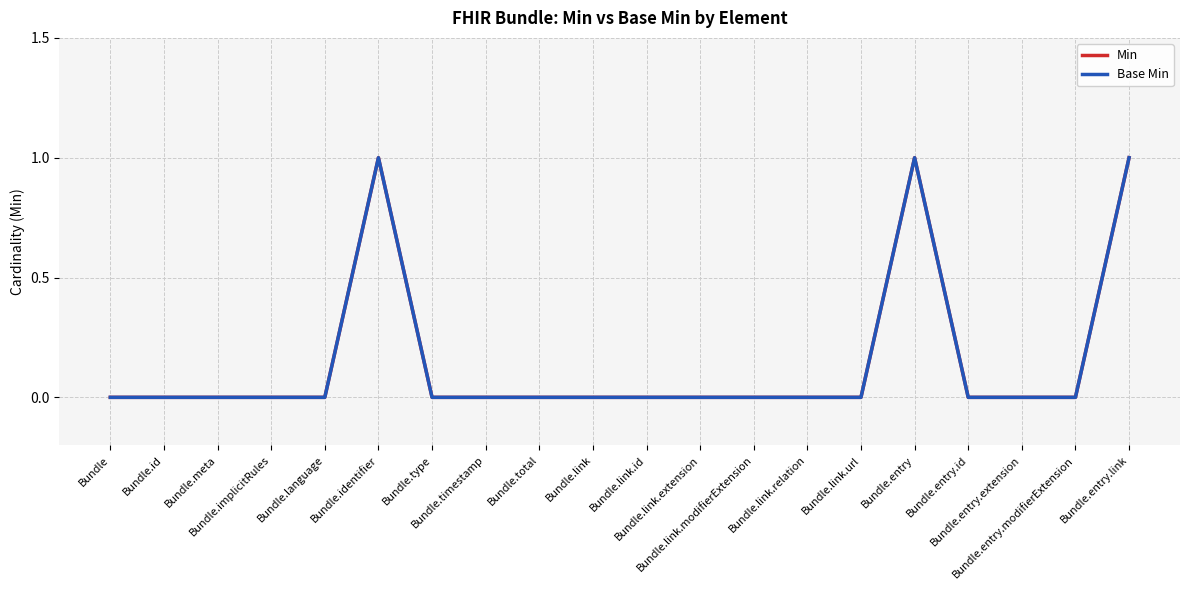

Does the chart display data point markers on the line(s)?

No